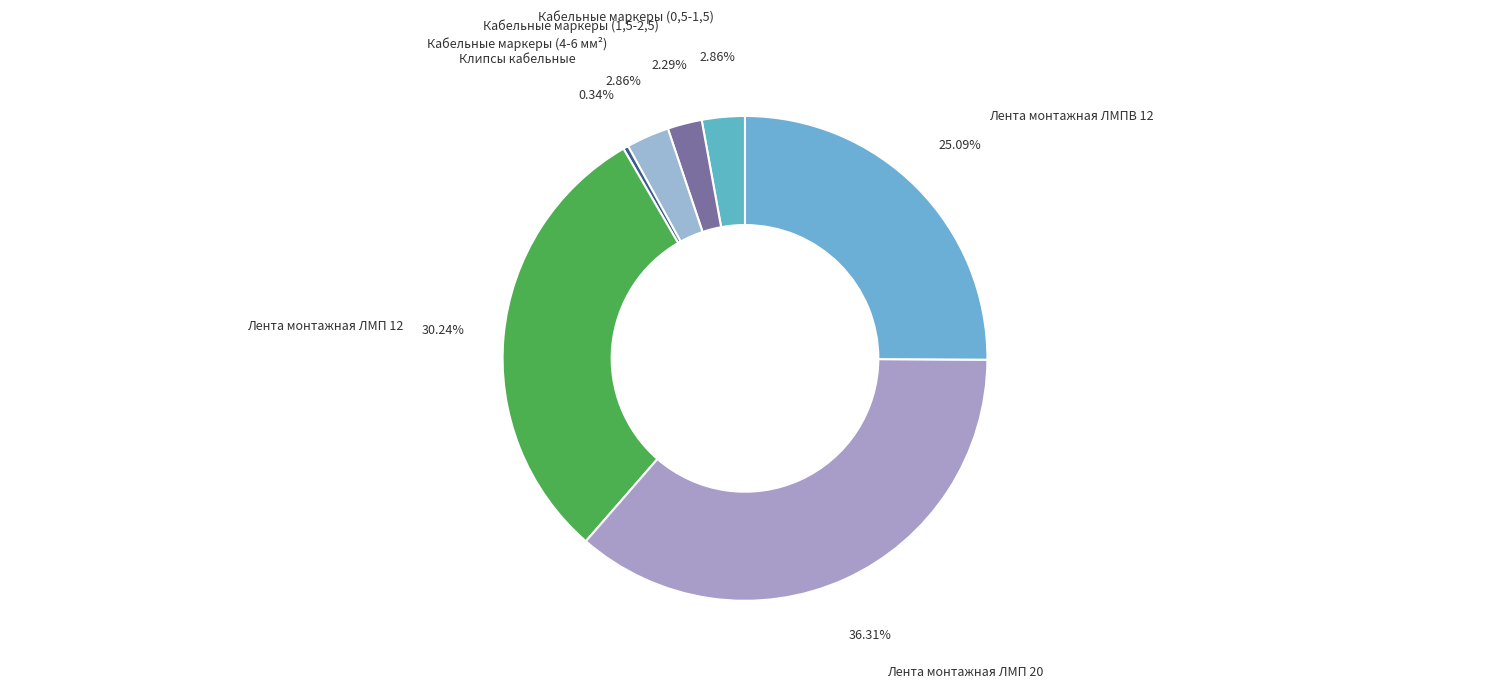

Between Лента монтажная ЛМПВ 12 and Кабельные маркеры (4-6 мм²), which is larger?

Лента монтажная ЛМПВ 12